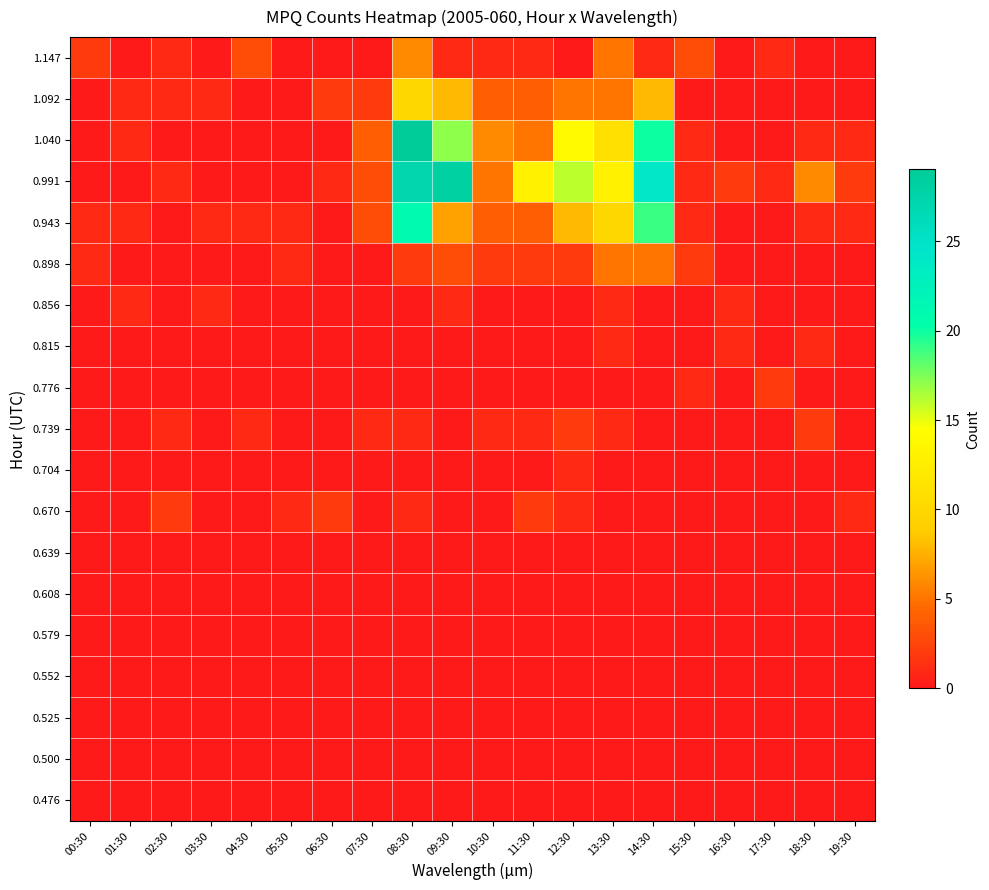

Between 04:30 and 14:30, which is larger?

04:30